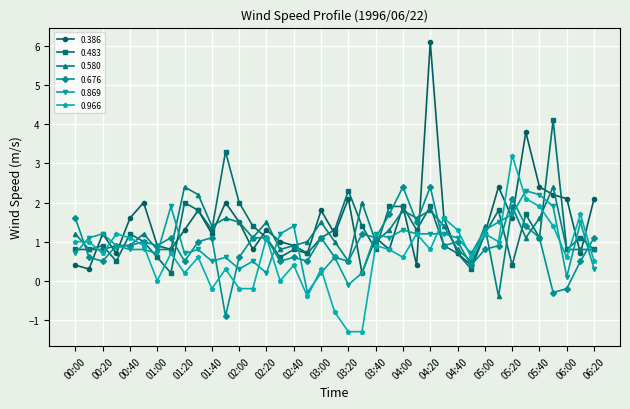

How many negative values does the 0.869 series have?

2